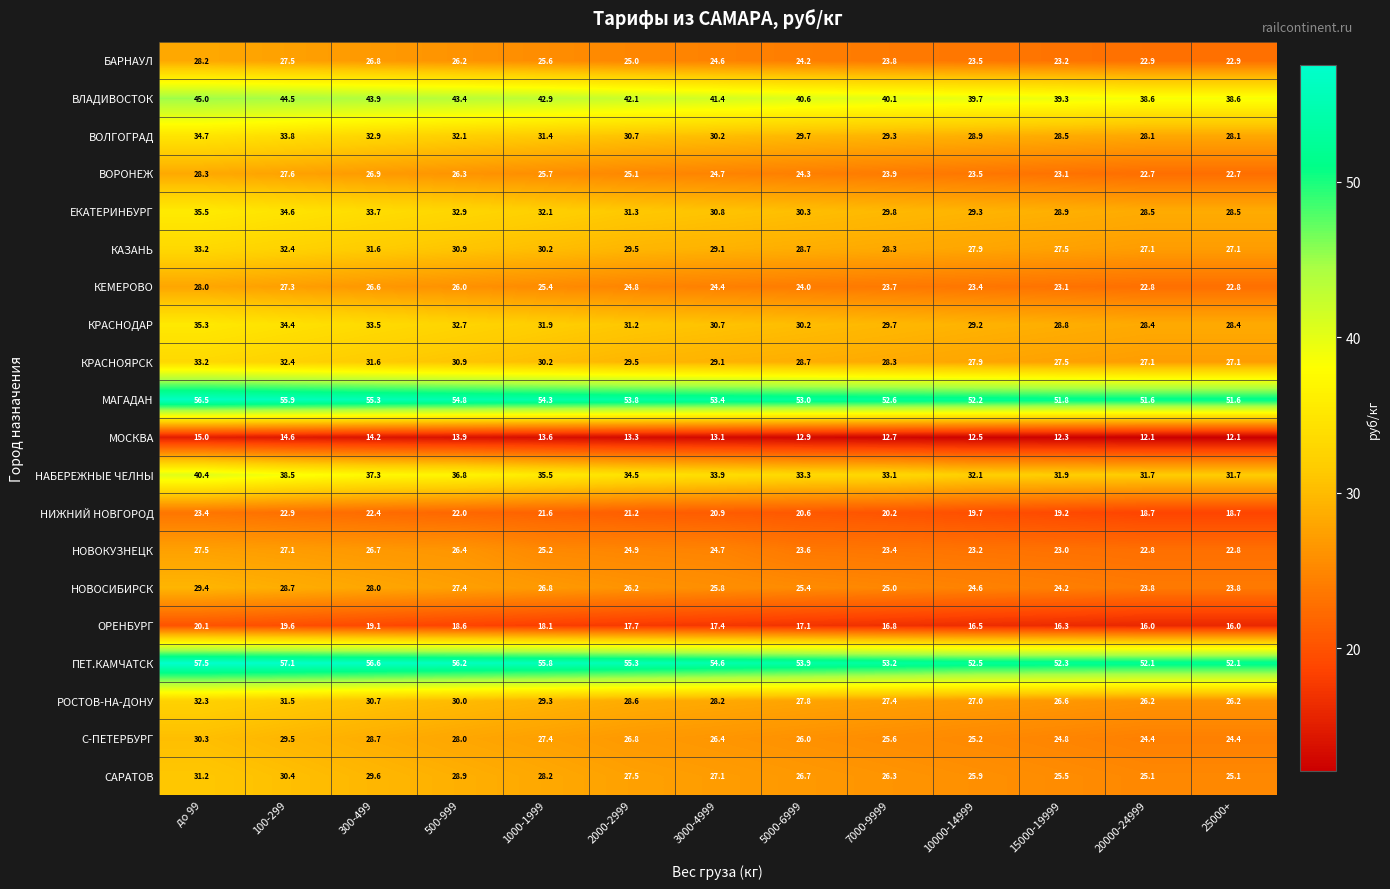

What is the minimum value shown in the chart?

12.1